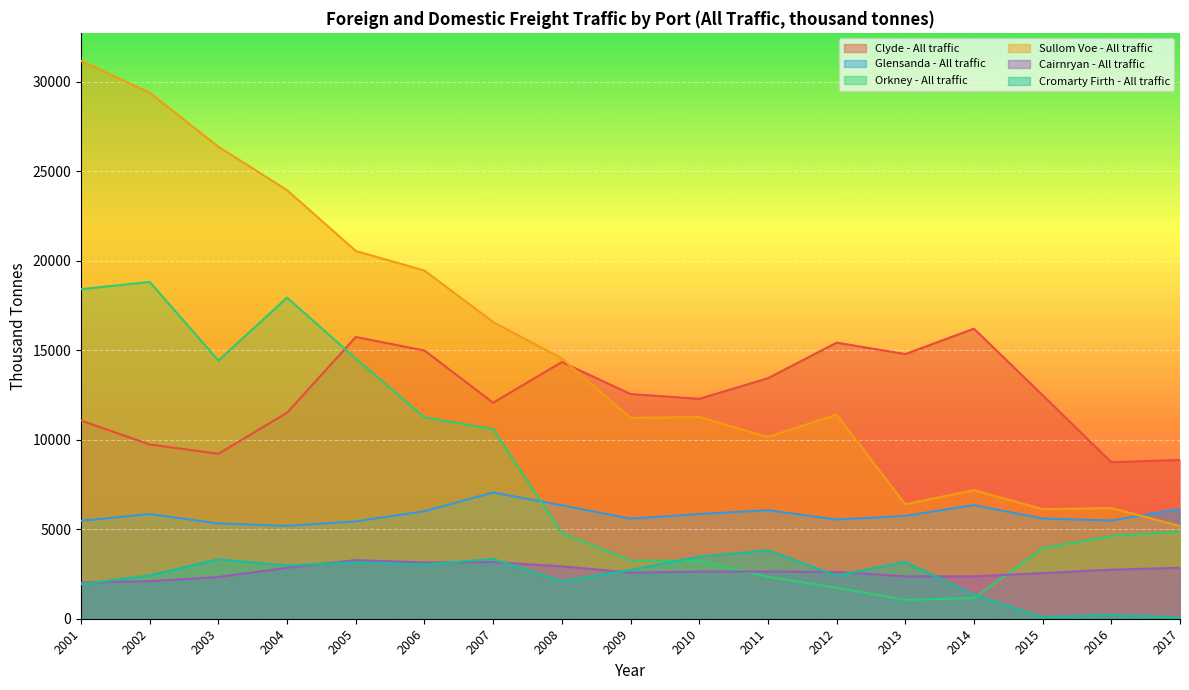

Rank the series at 2011 from lowest to highest value.

Orkney - All traffic, Cairnryan - All traffic, Cromarty Firth - All traffic, Glensanda - All traffic, Sullom Voe - All traffic, Clyde - All traffic